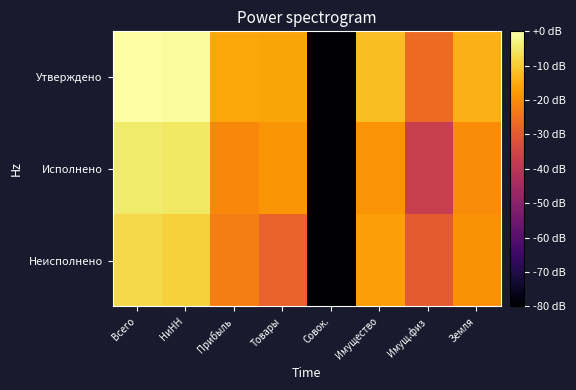

Which has a higher value, Товары or Прибыль?

Прибыль